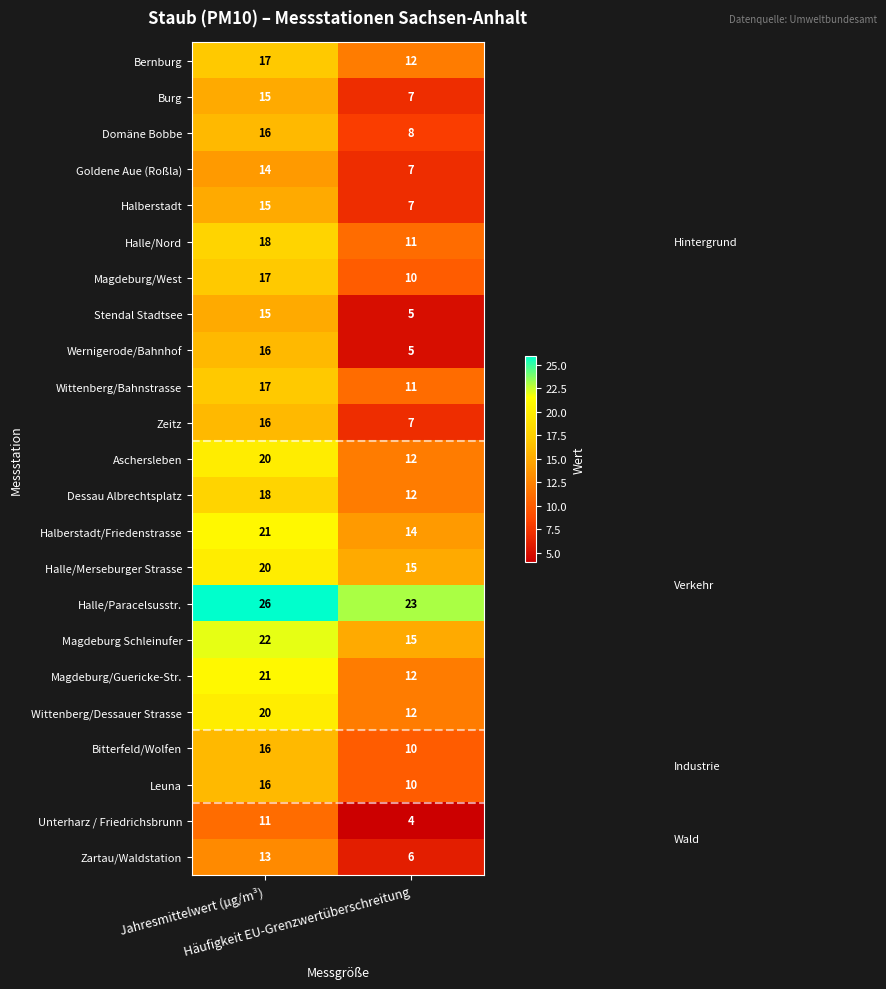

Count the number of categories in the chart.

2